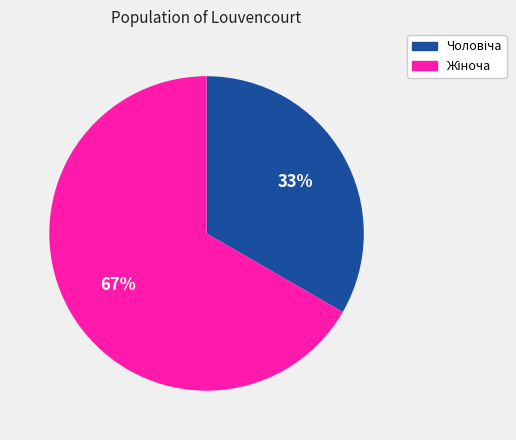

Is there a majority slice in this chart?

Yes